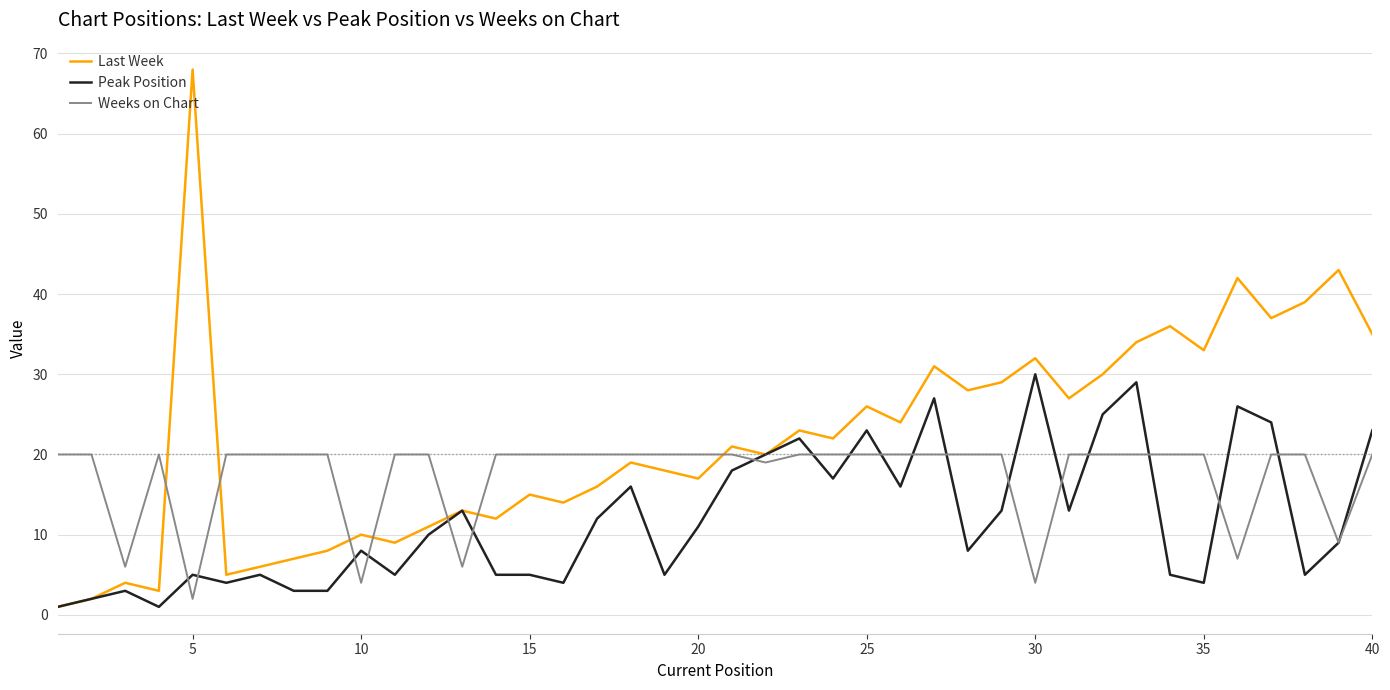

Is this an area chart (filled region under the line)?

No